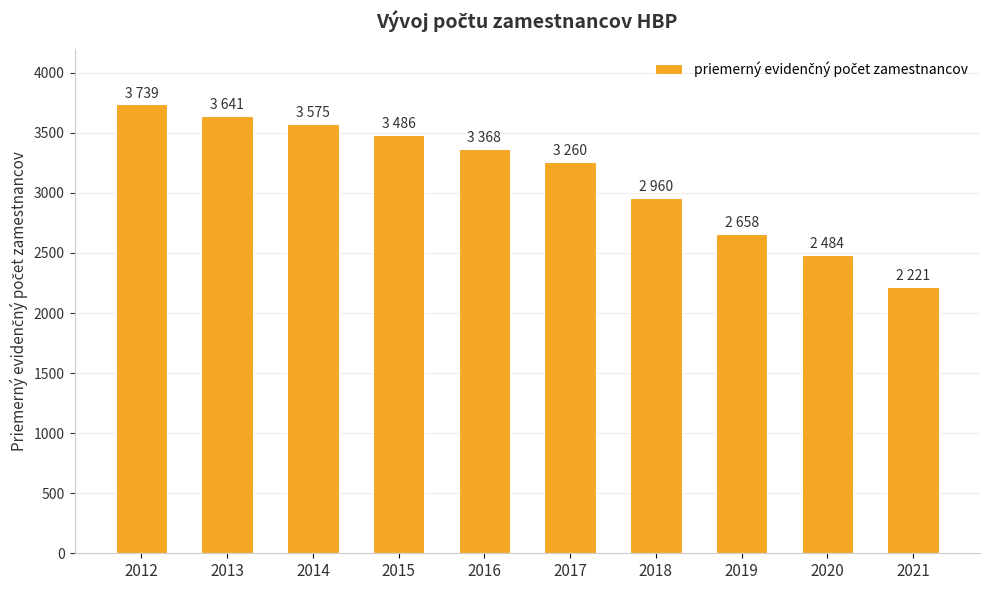

Reading left to right, what are all the values shown in this chart?

3739	3641	3575	3486	3368	3260	2960	2658	2484	2221